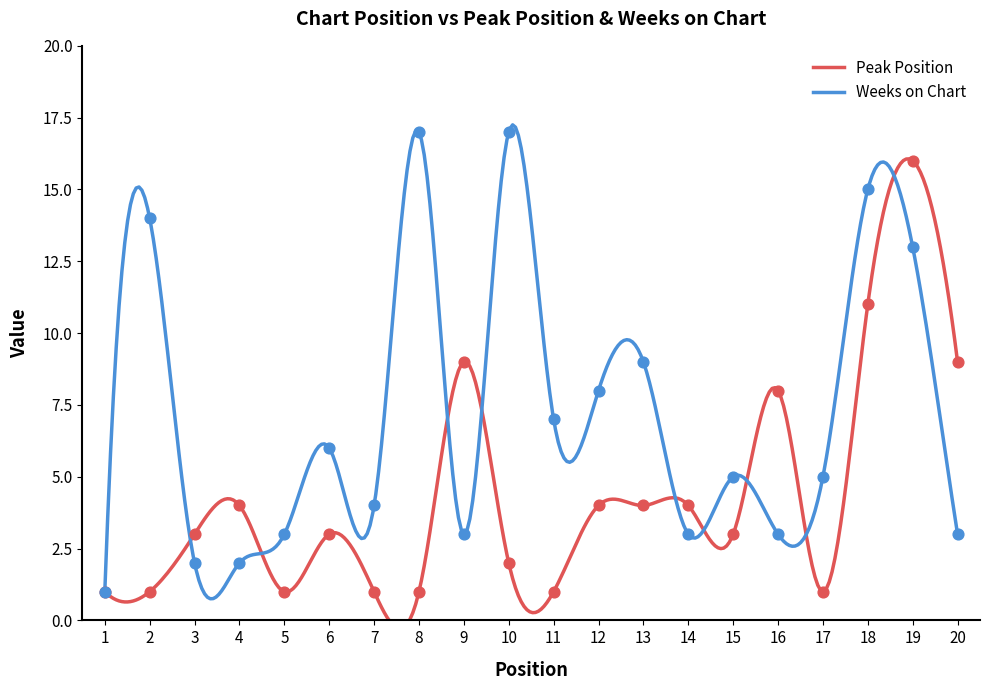

What are all the series names shown in the legend?

Peak Position, Weeks on Chart